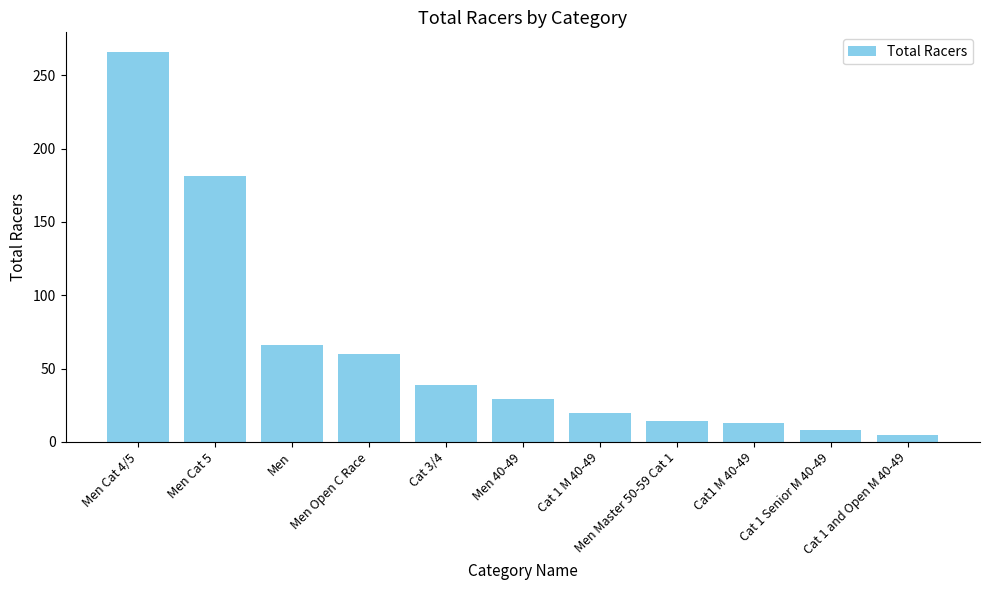

What is the change in value from Cat 1 M 40-49 to Cat1 M 40-49?

-7